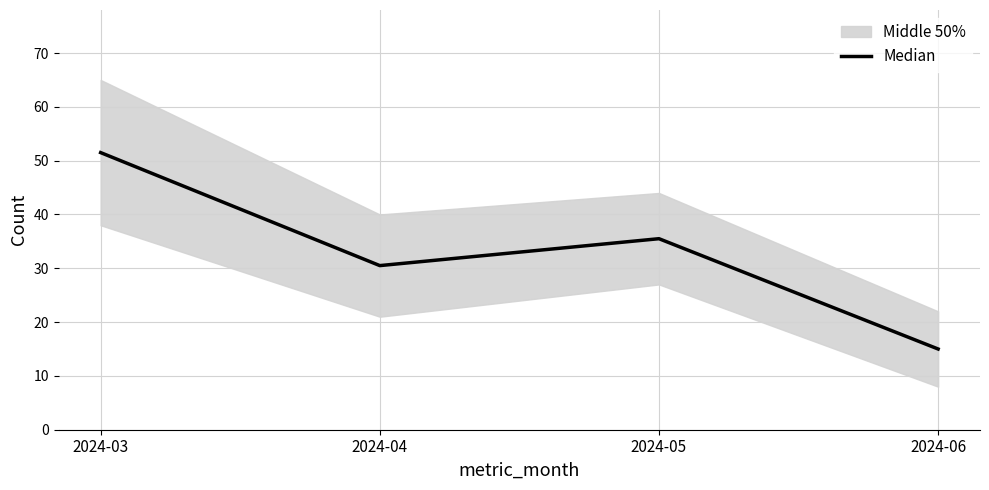

What is the average value?

33.1